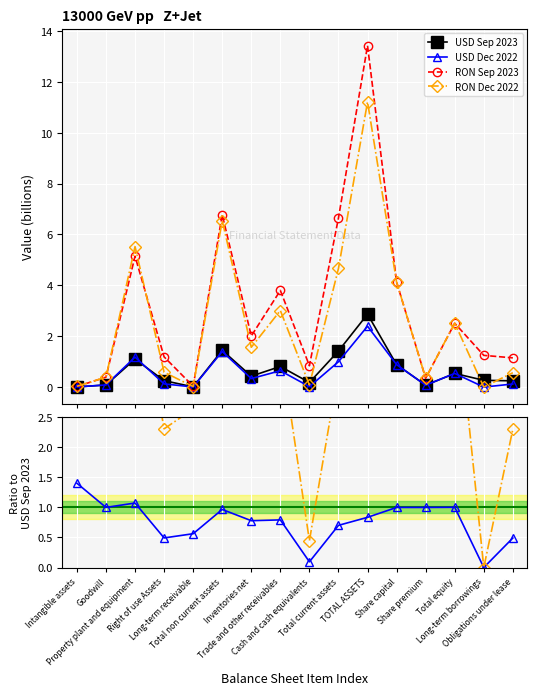

Between which two adjacent categories do USD Dec 2022 and USD Sep 2023 first intersect?

Goodwill and Property plant and equipment